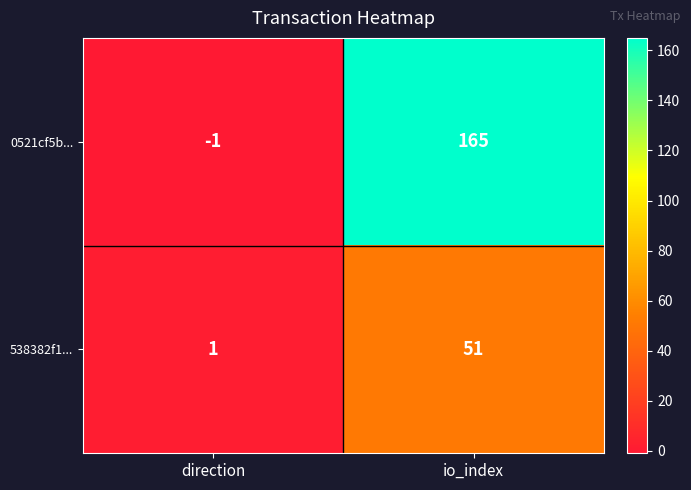

True or false: 0521cf5b... has a value of 70 at io_index.

False